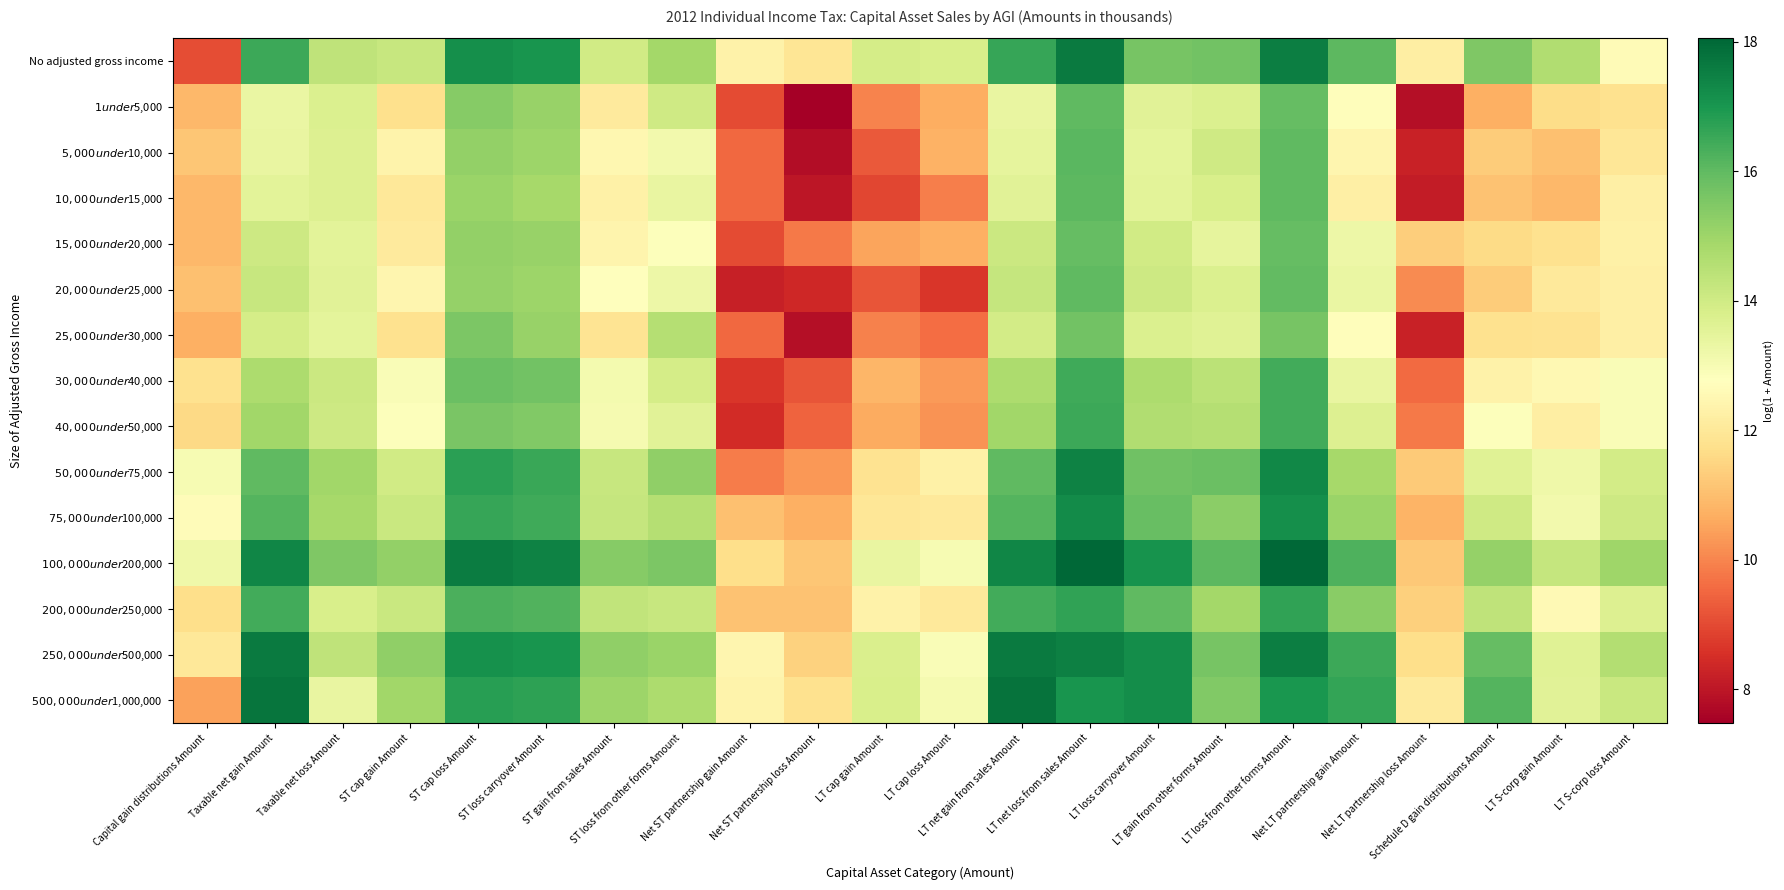

How many series are shown in this chart?

15